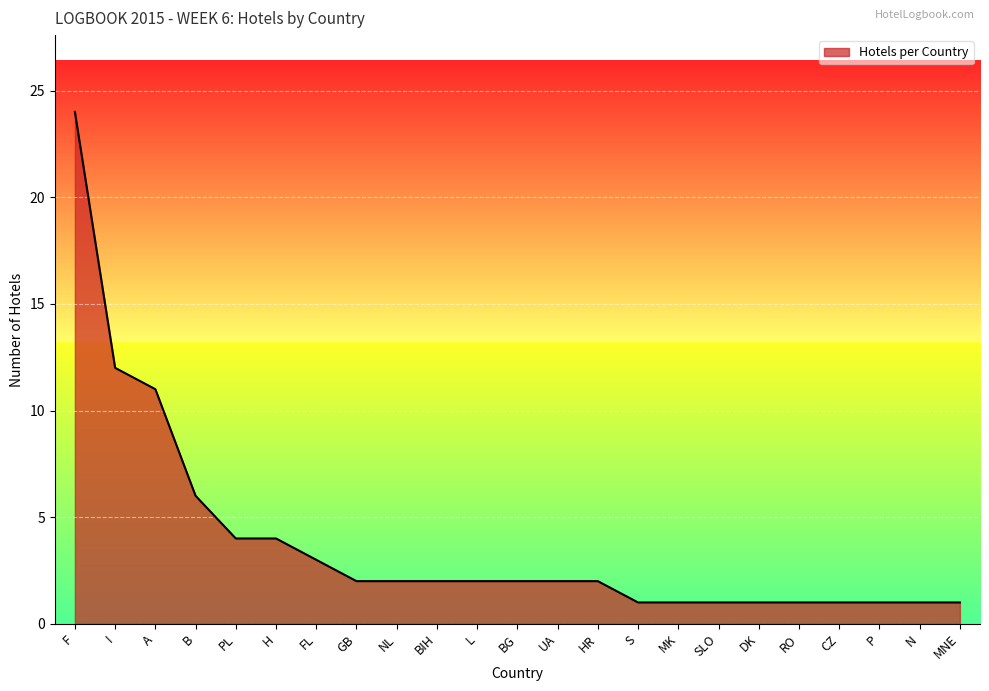

Approximately how many times larger is the value at FL compared to DK?

3.0